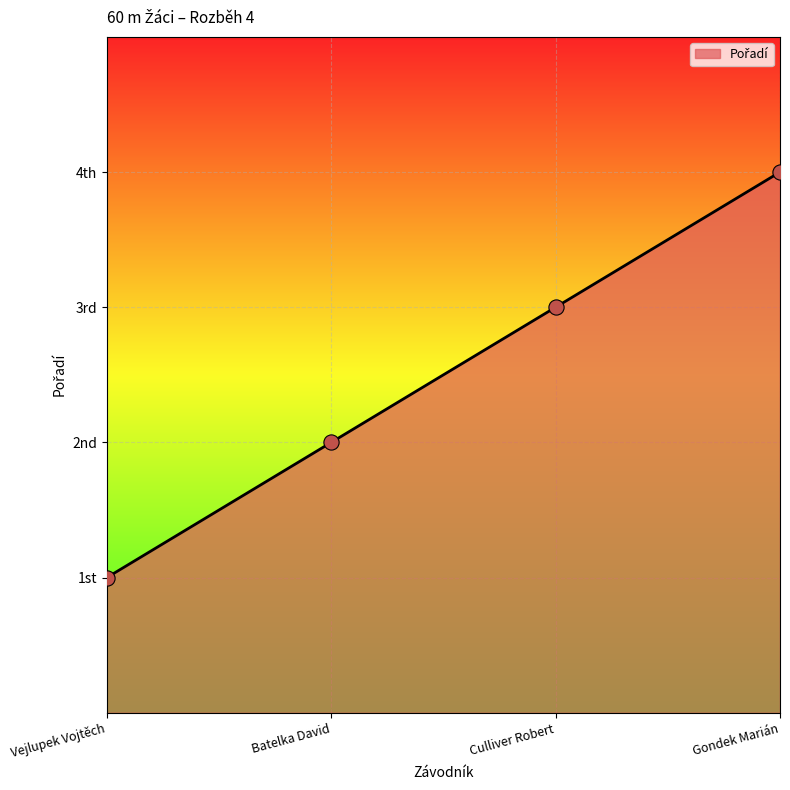

Is this an area chart (filled region under the line)?

Yes